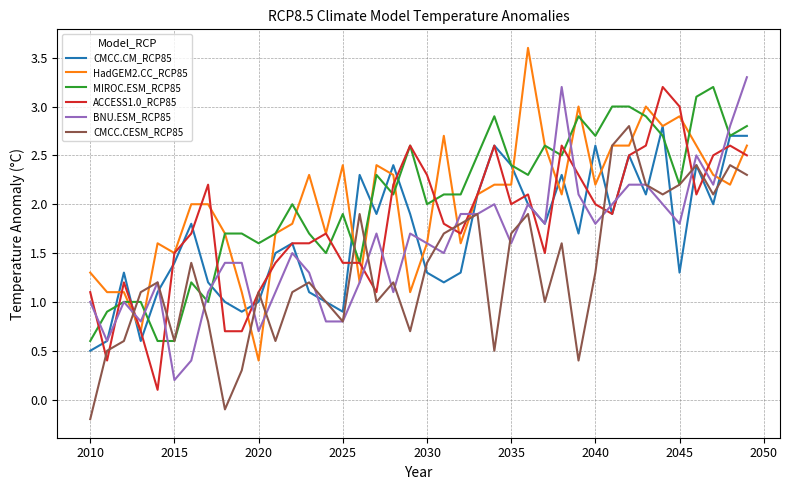

What is the maximum value for MIROC.ESM_RCP85?

3.2